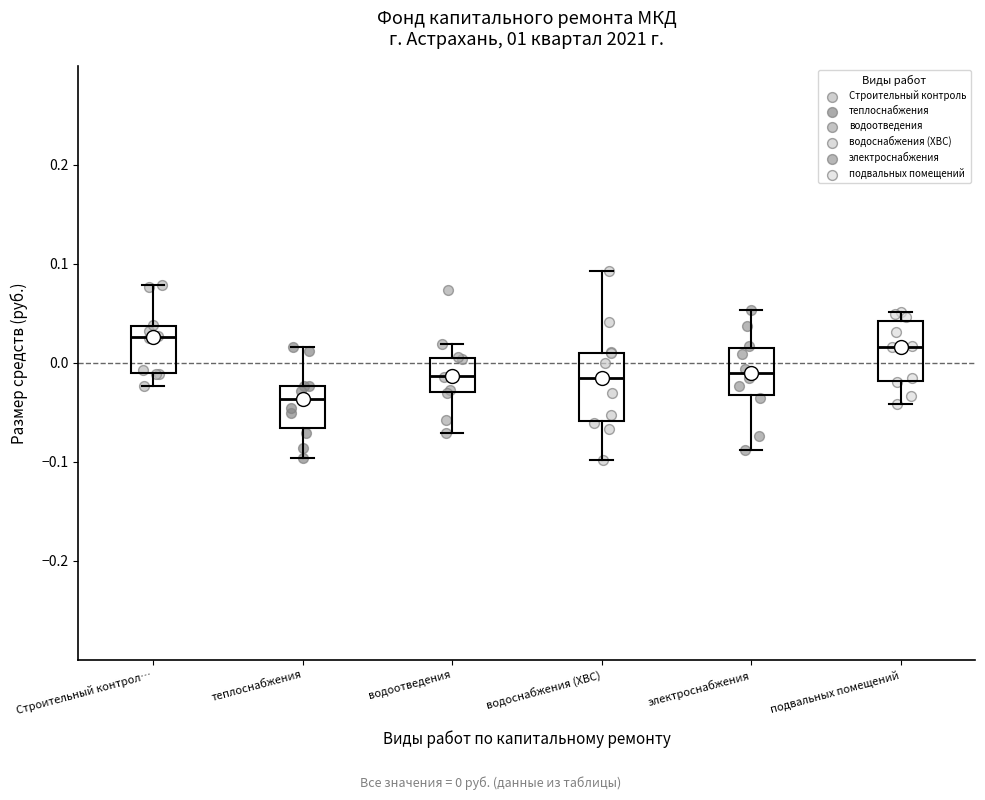

Reading left to right, read every box against the y-axis: the position of its median line, the range the box covers, and the ends of its whiskers. The values are not printed on the chart, so give them approximately, as read against the axis.

Строительный контрол…: median 0.03, box -0.01 to 0.04, whiskers -0.02 to 0.08
теплоснабжения: median -0.04, box -0.07 to -0.02, whiskers -0.10 to 0.02
водоотведения: median -0.01, box -0.03 to 0.01, whiskers -0.07 to 0.02
водоснабжения (ХВС): median -0.02, box -0.06 to 0.01, whiskers -0.10 to 0.09
электроснабжения: median -0.01, box -0.03 to 0.02, whiskers -0.09 to 0.05
подвальных помещений: median 0.02, box -0.02 to 0.04, whiskers -0.04 to 0.05